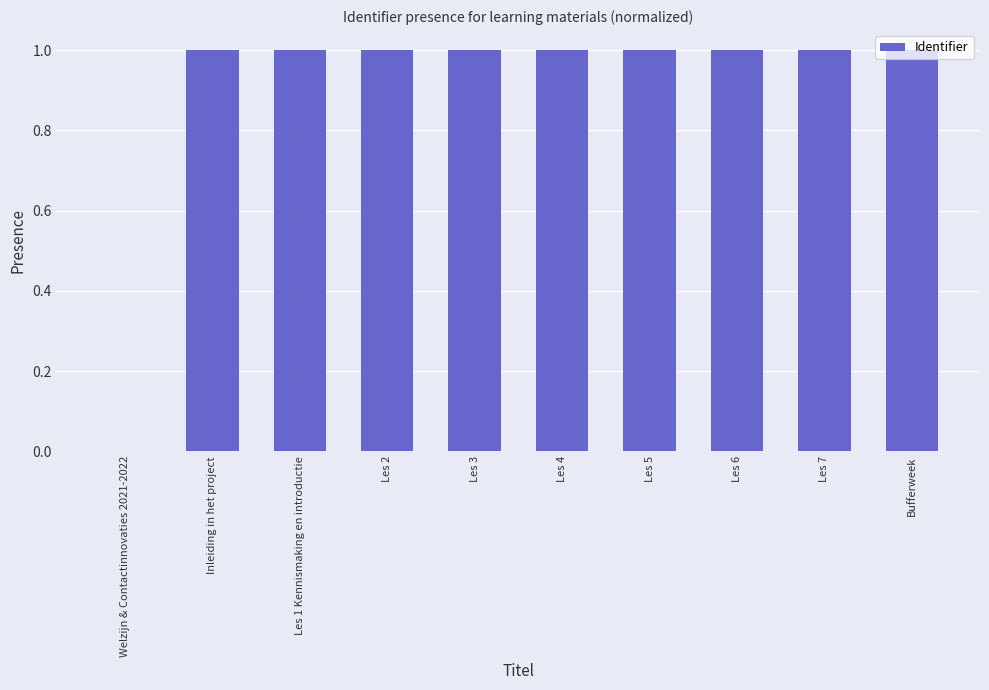

Reading right to left, list all the values displayed in this chart.

Bufferweek=1.0	Les 7=1.0	Les 6=1.0	Les 5=1.0	Les 4=1.0	Les 3=1.0	Les 2=1.0	Les 1 Kennismaking en introductie=1.0	Inleiding in het project=1.0	Welzijn & Contactinnovaties 2021-2022=0.0